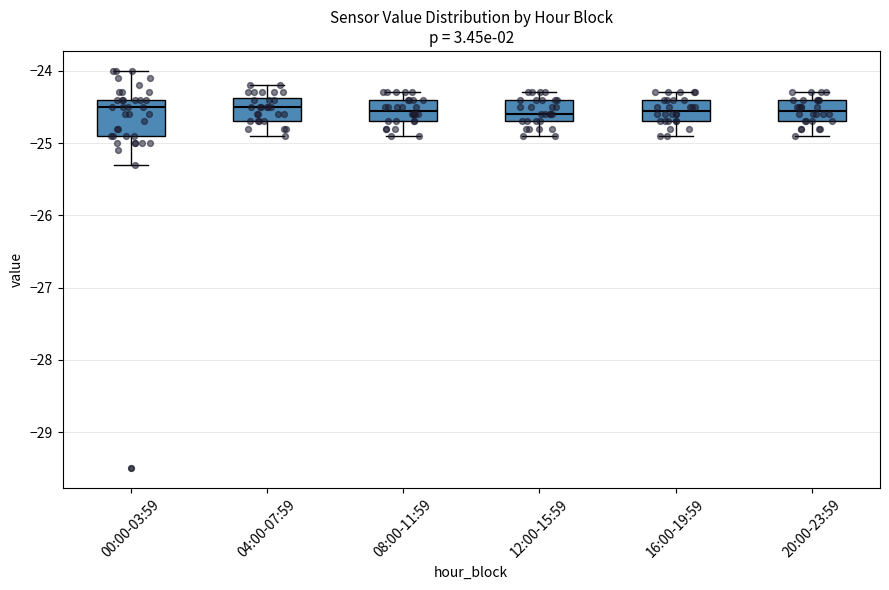

Which box is the tallest, from its lower edge to its upper edge?

00:00-03:59